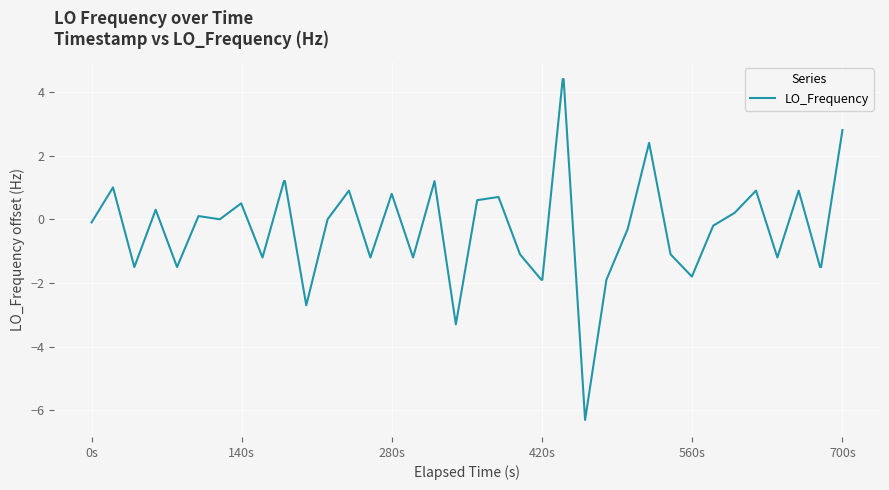

What is the smallest value displayed?

-6.3